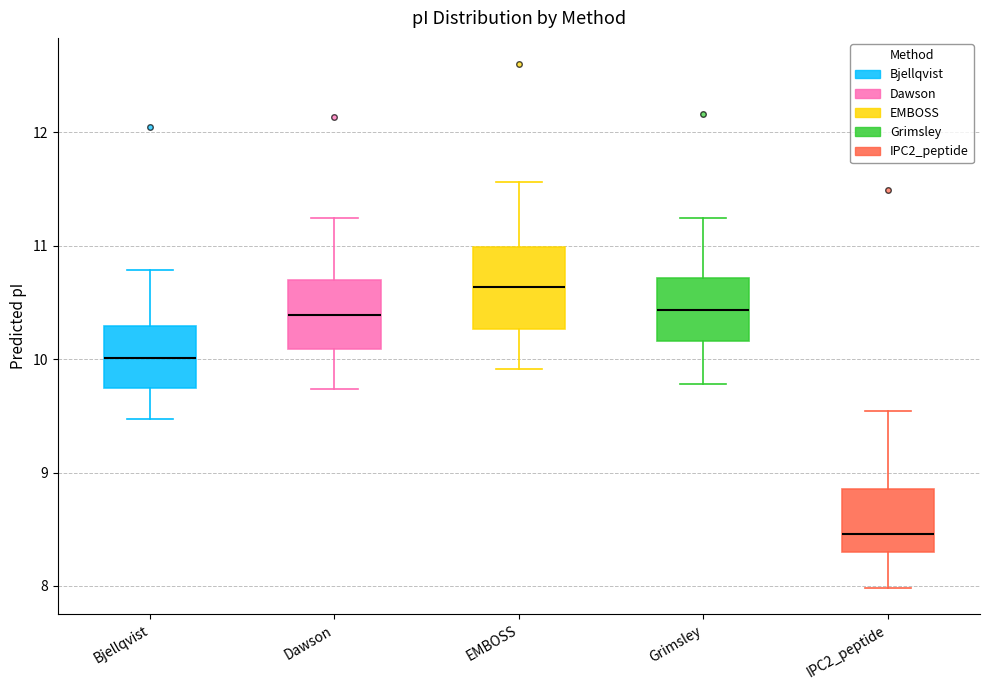

Reading left to right, transcribe this box plot: for each box, give where its median line is, the range the box spans, and where its two whiskers end, as read against the y-axis. The values are not printed on the chart, so give them approximately, as read against the axis.

Bjellqvist: median 10.0, box 9.7 to 10.3, whiskers 9.5 to 10.8
Dawson: median 10.4, box 10.1 to 10.7, whiskers 9.7 to 11.2
EMBOSS: median 10.6, box 10.3 to 11.0, whiskers 9.9 to 11.6
Grimsley: median 10.4, box 10.2 to 10.7, whiskers 9.8 to 11.2
IPC2_peptide: median 8.5, box 8.3 to 8.9, whiskers 8.0 to 9.5